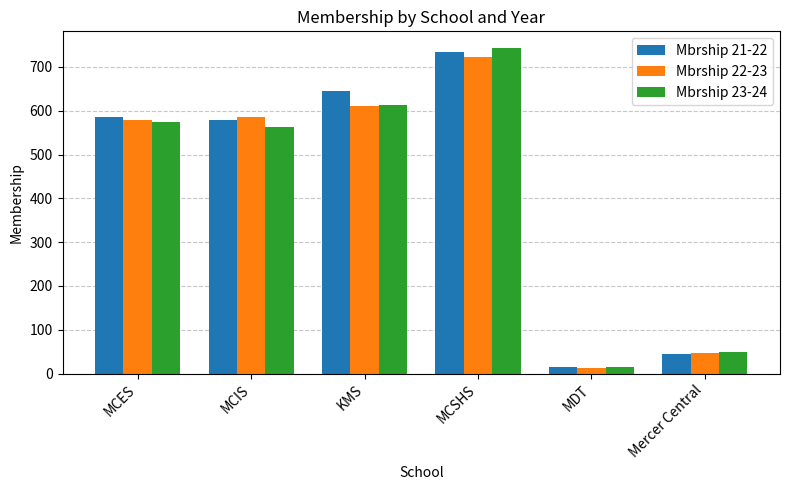

What is the smallest value displayed?

12